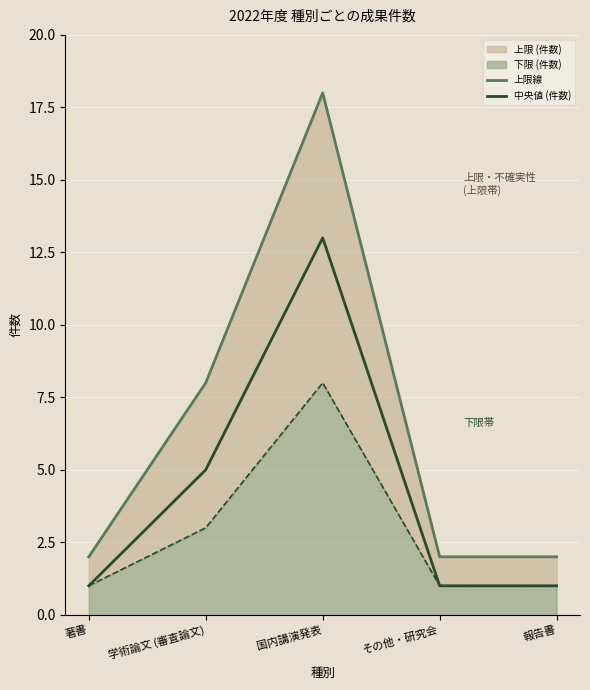

What is the sum of all 上限線 values?

32